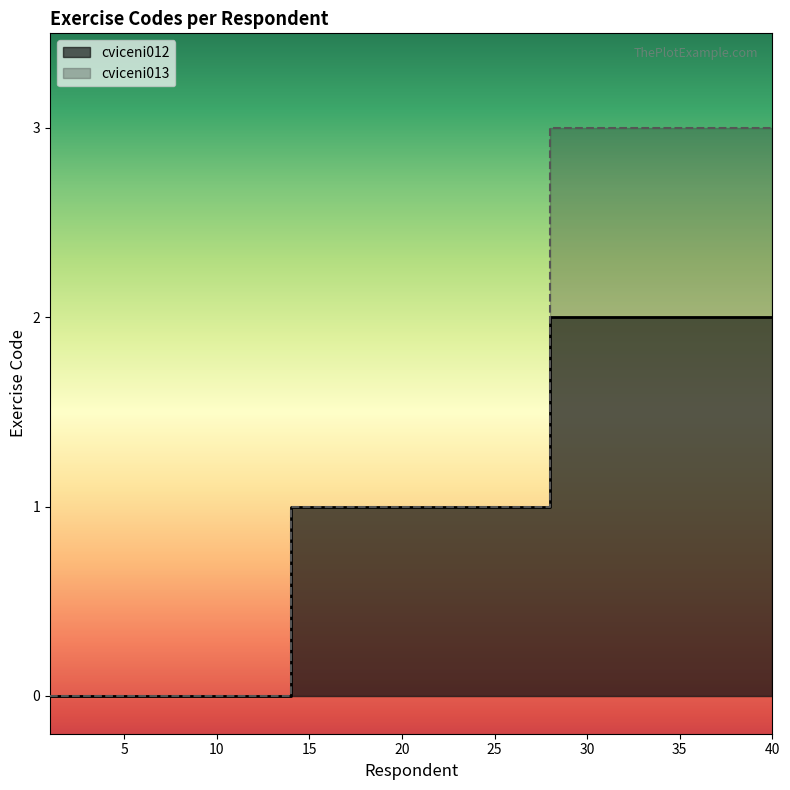

At which label does cviceni012 first exceed 1?

29